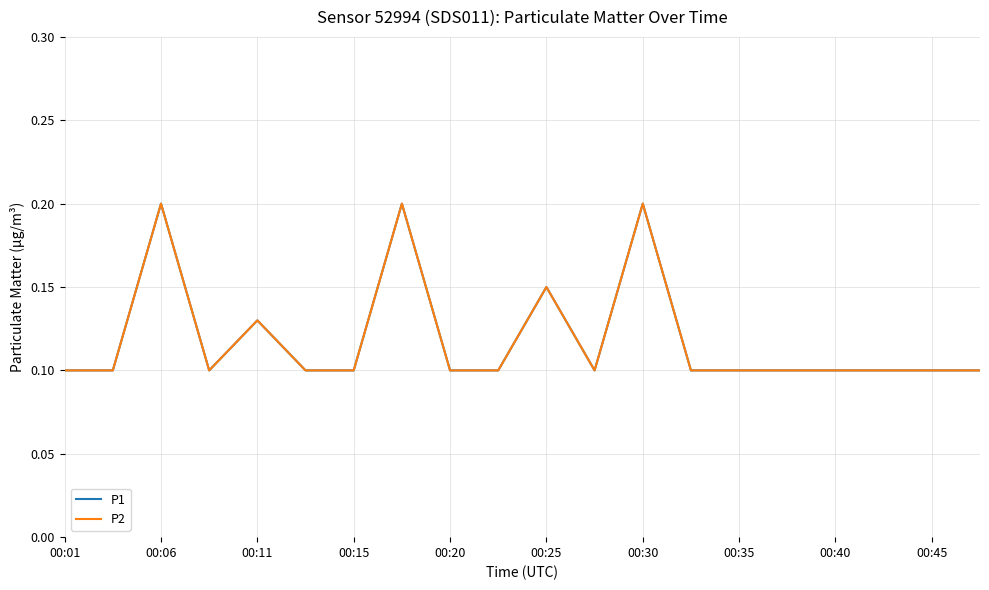

True or false: P2 and P1 intersect in this chart.

False